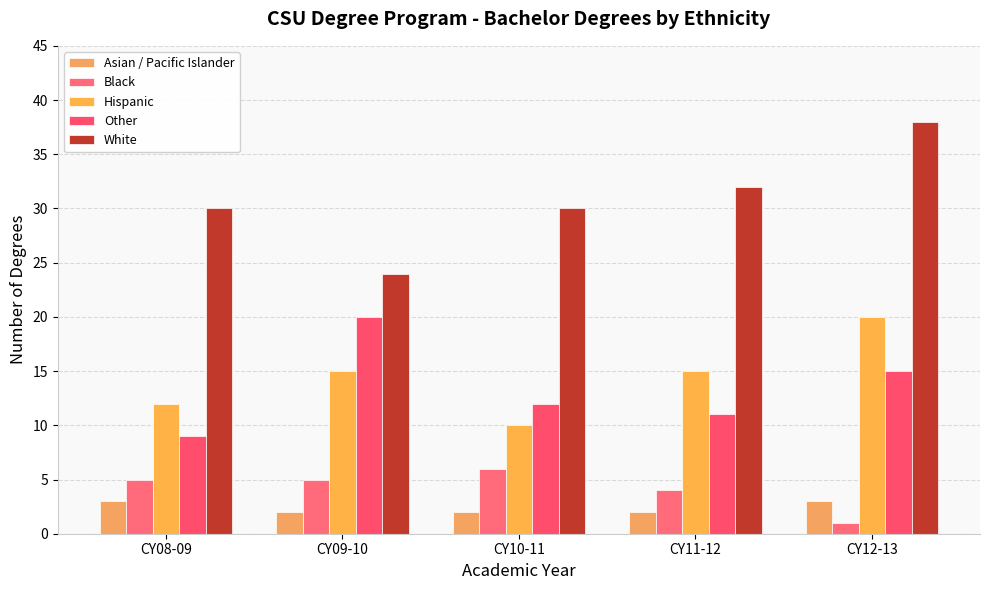

Is the value of White at CY10-11 greater than the value of Asian / Pacific Islander at CY08-09?

Yes